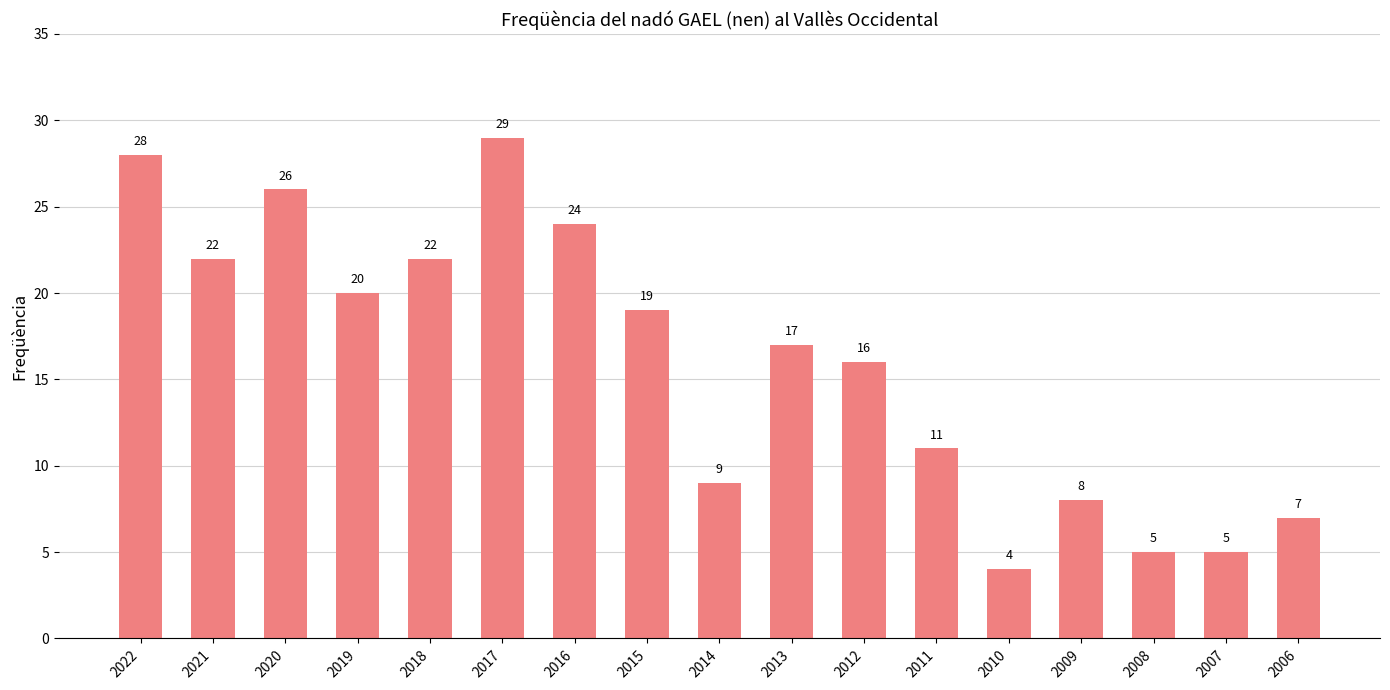

True or false: the data shows 19 at 2015.

True